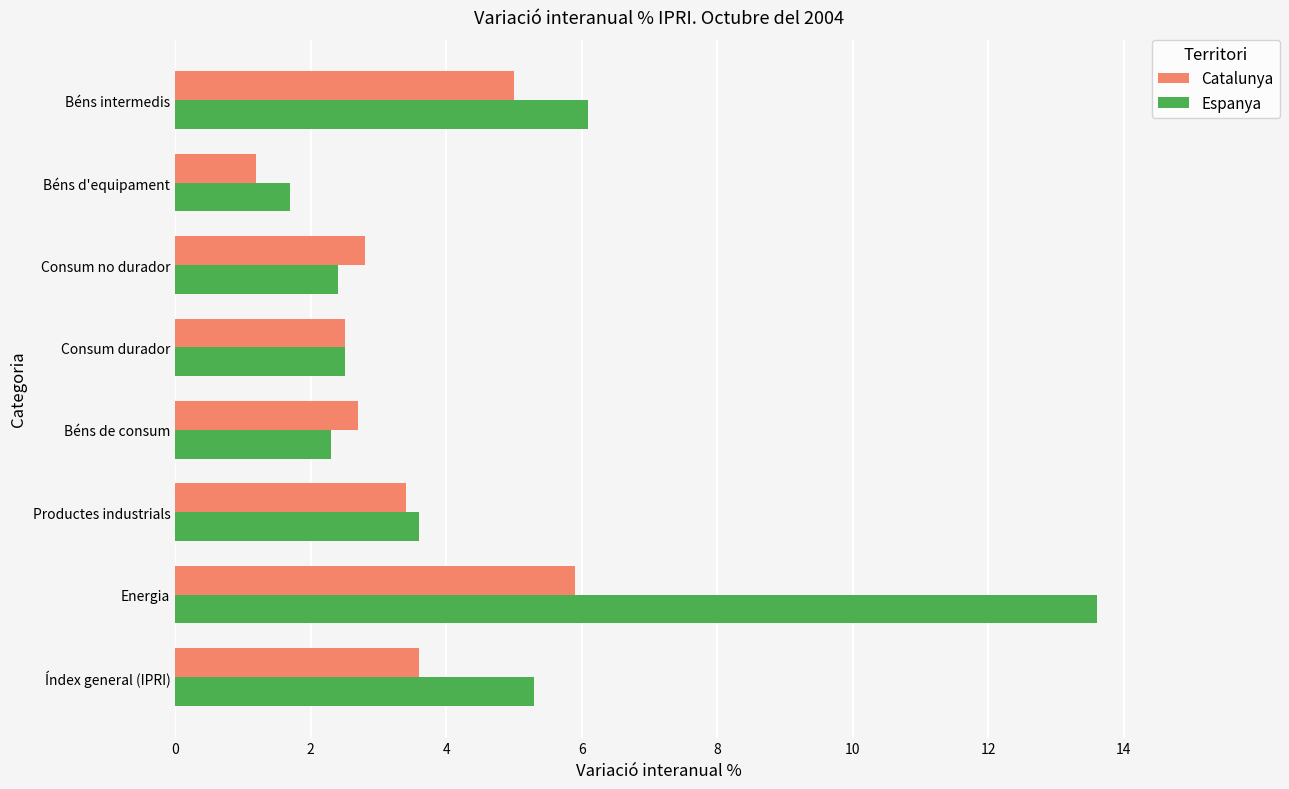

Rank the series at Energia from highest to lowest value.

Espanya, Catalunya